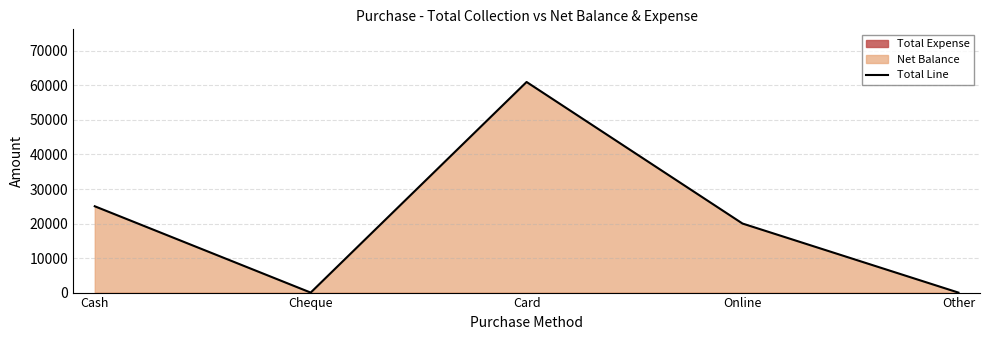

What is the sum of all values?

106001